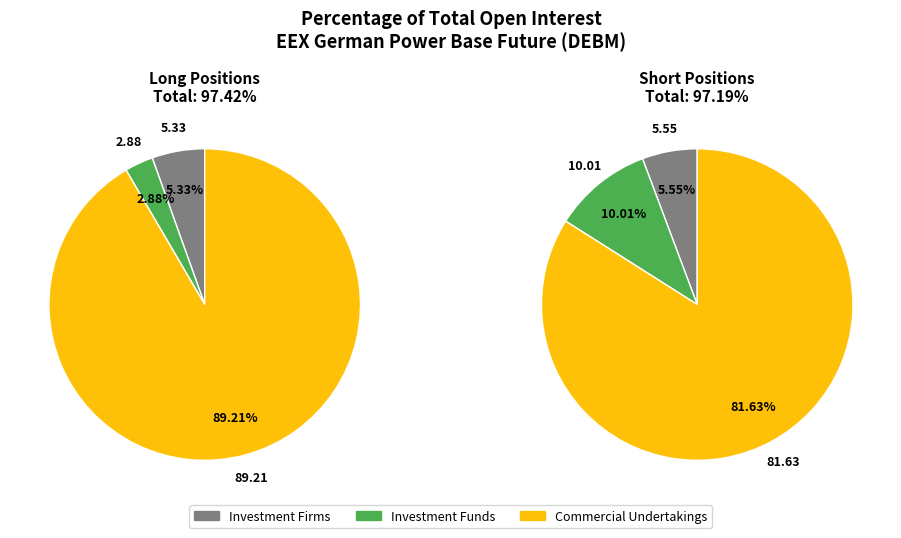

Is Investment Firms Long the majority of the pie?

No